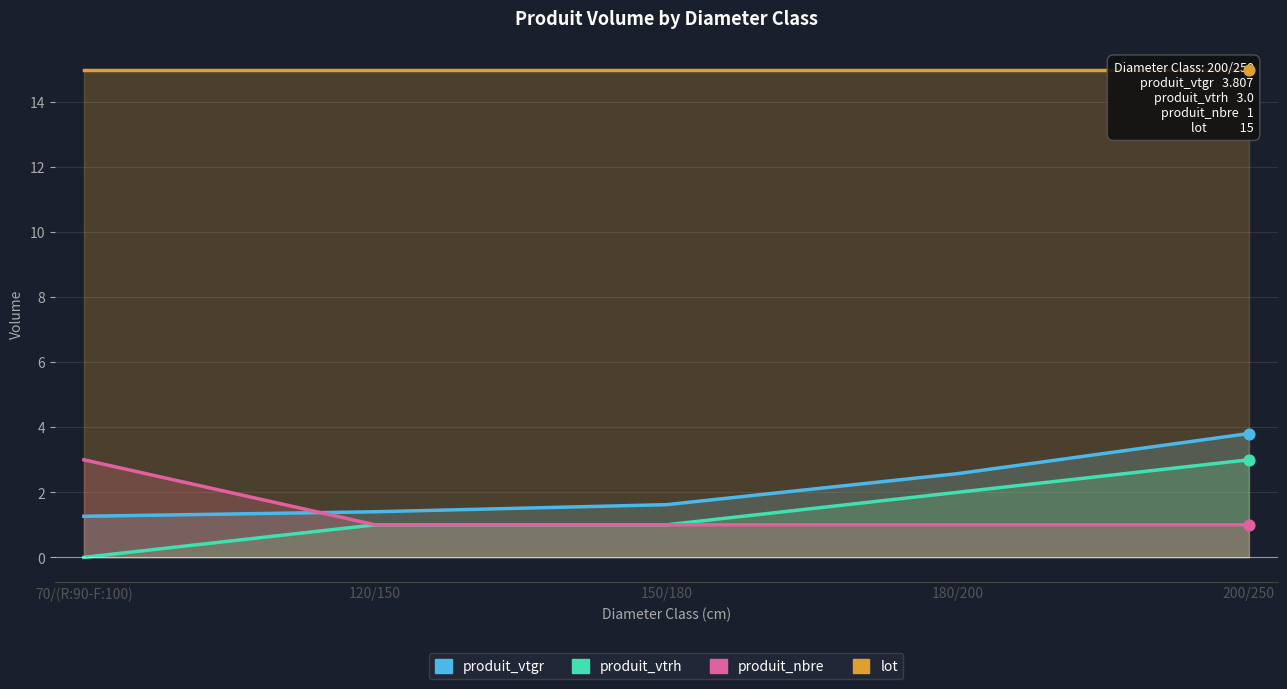

At how many categories does at least one series exceed 0?

5